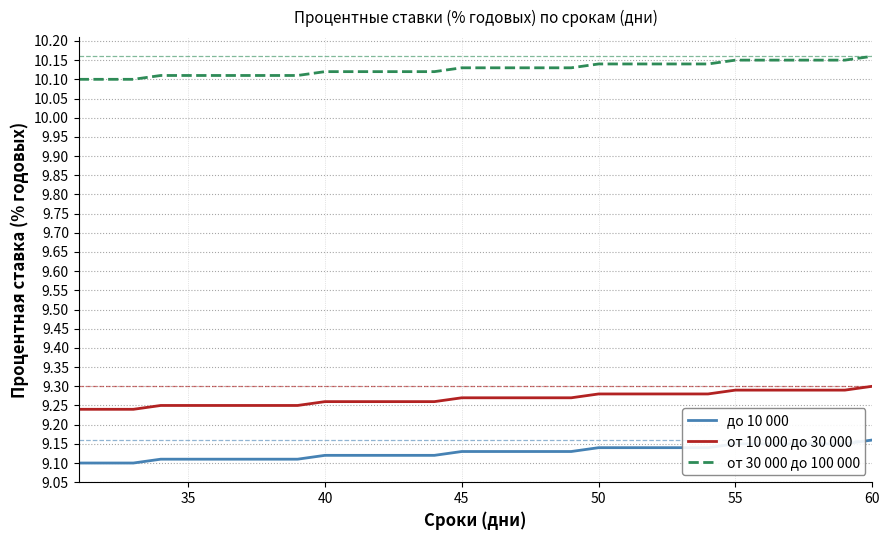

True or false: от 30 000 до 100 000 and от 10 000 до 30 000 cross at least once.

False